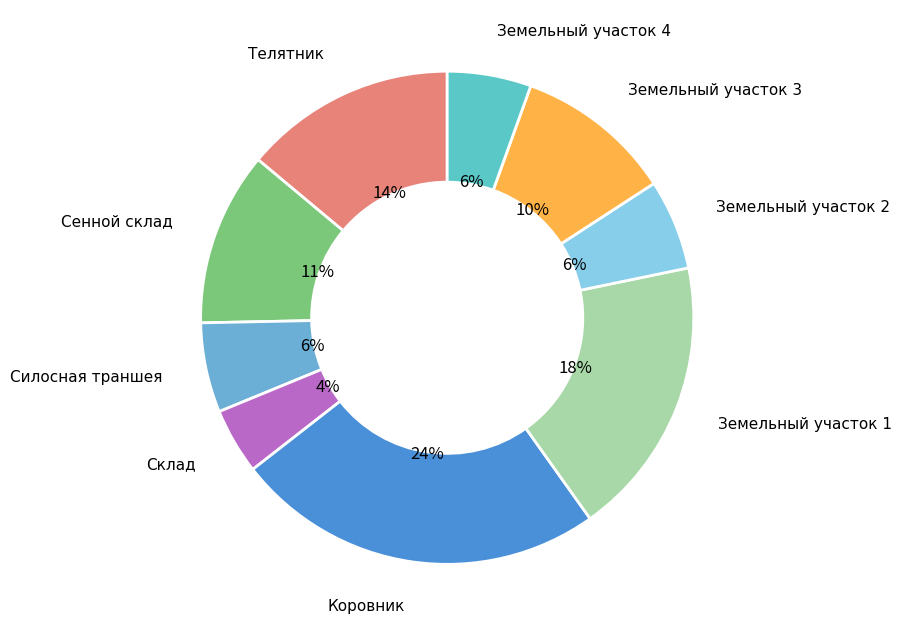

To the nearest percent, what is the combined percentage of Земельный участок 2 and Земельный участок 1?

24%